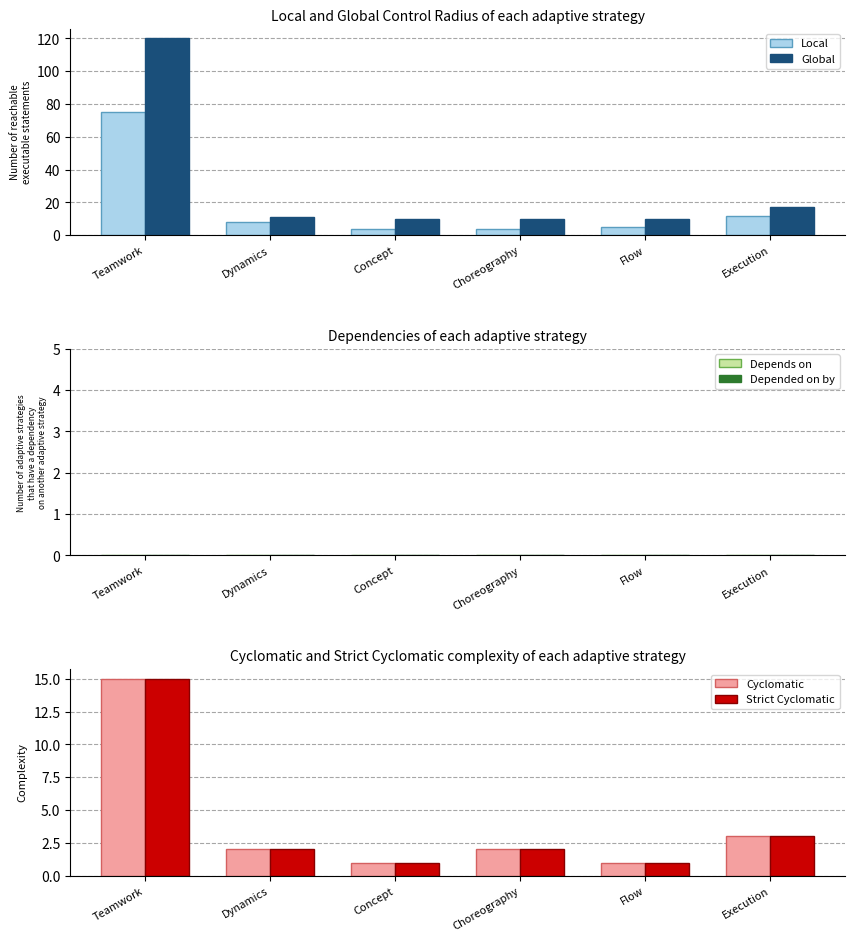

At which category is the sum across all series the highest?

Teamwork